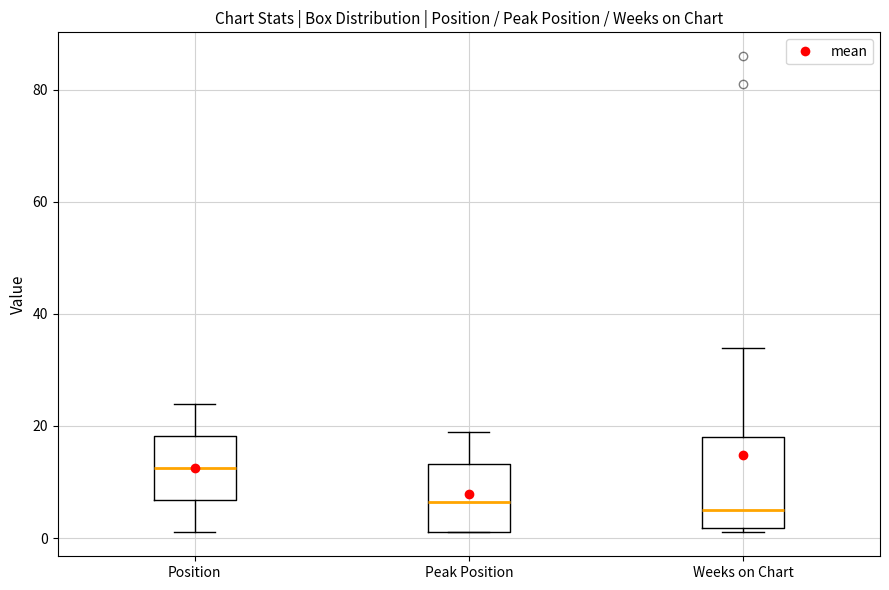

Reading left to right, transcribe this box plot: for each box, give where its median line is, the range the box spans, and where its two whiskers end, as read against the y-axis. The values are not printed on the chart, so give them approximately, as read against the axis.

Position: median 12, box 6 to 18, whiskers 2 to 24
Peak Position: median 6, box 2 to 14, whiskers 2 to 20
Weeks on Chart: median 6, box 2 to 18, whiskers 2 (just below the box's lower edge) to 34